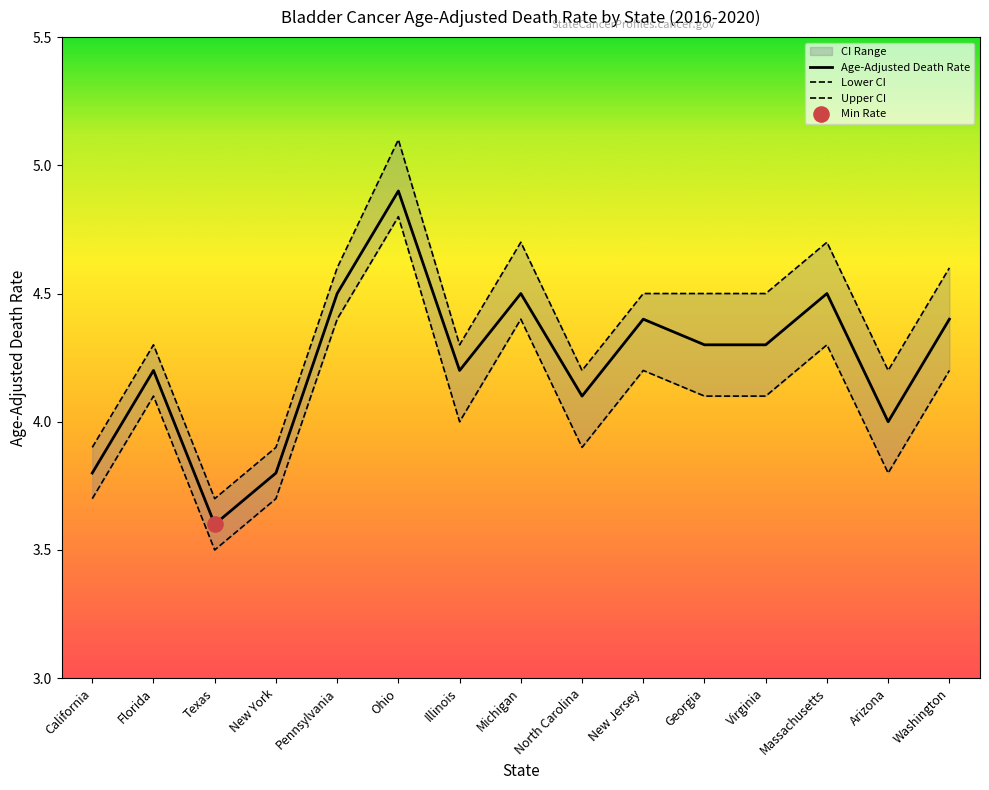

Is the value of Upper CI at Illinois greater than the value of Lower CI at Texas?

Yes